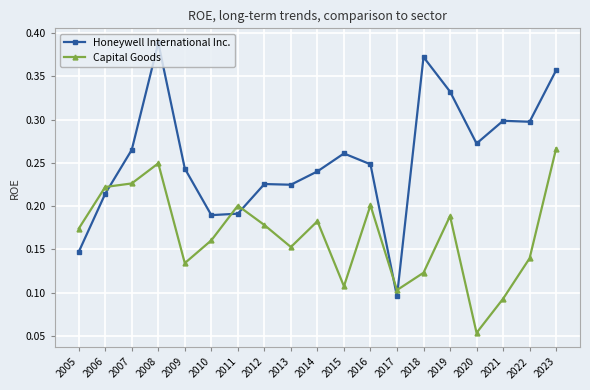

Which series has the largest total across all categories?

Honeywell International Inc.